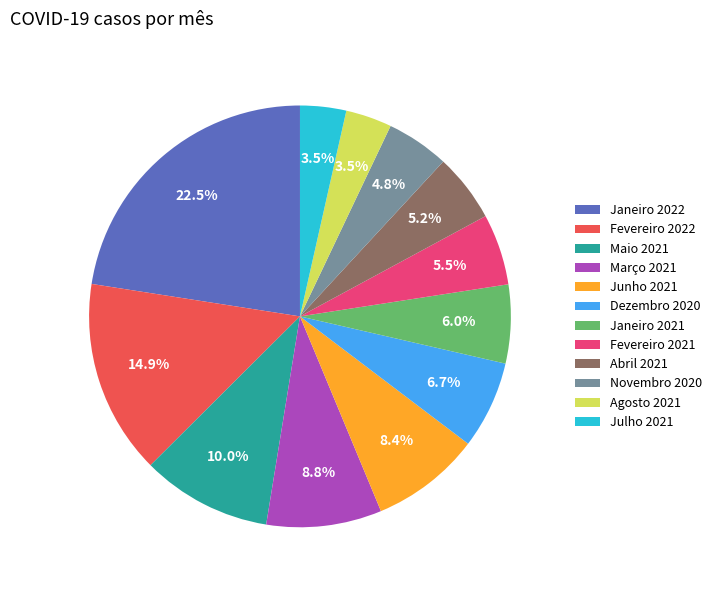

What portion of the pie excludes Fevereiro 2022?

85.1%